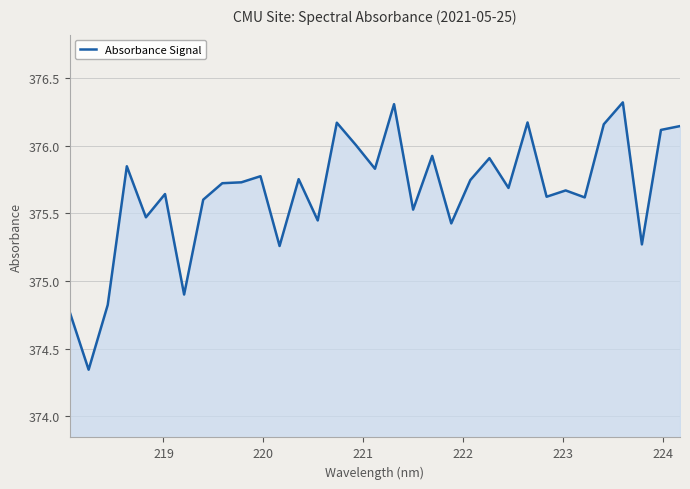

What is the maximum value shown in the chart?

376.3